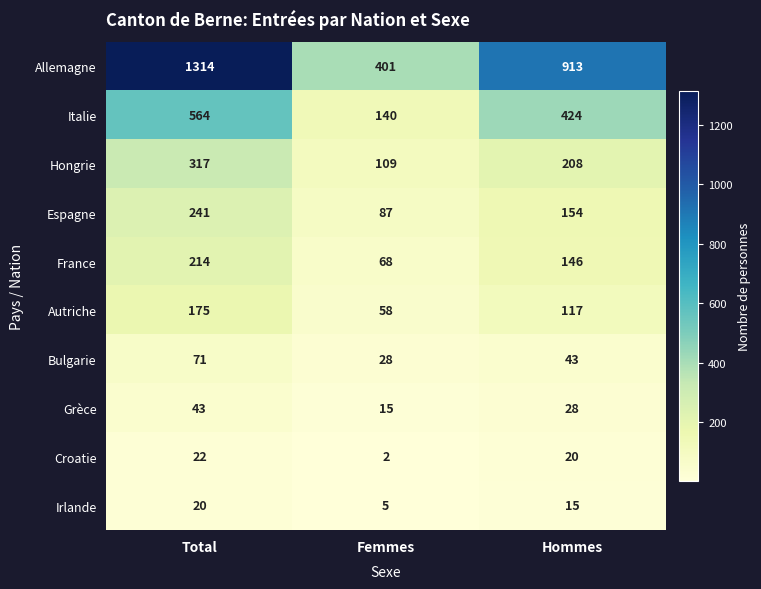

At which category does the chart reach its minimum across all series?

Femmes